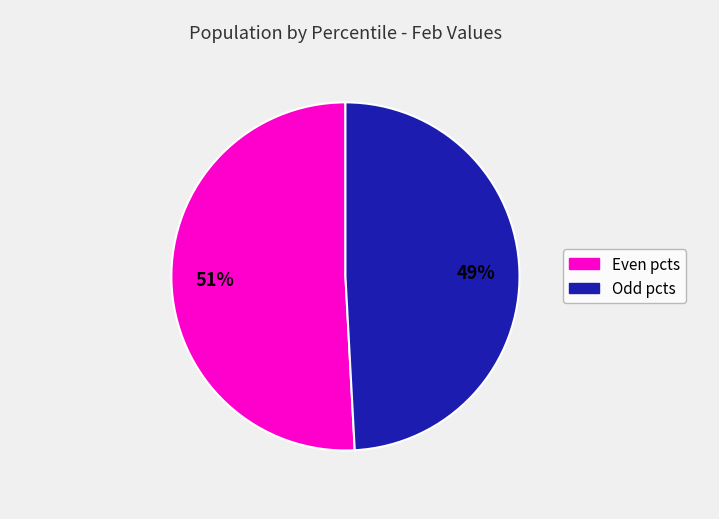

To the nearest percent, what is the average slice percentage?

50%